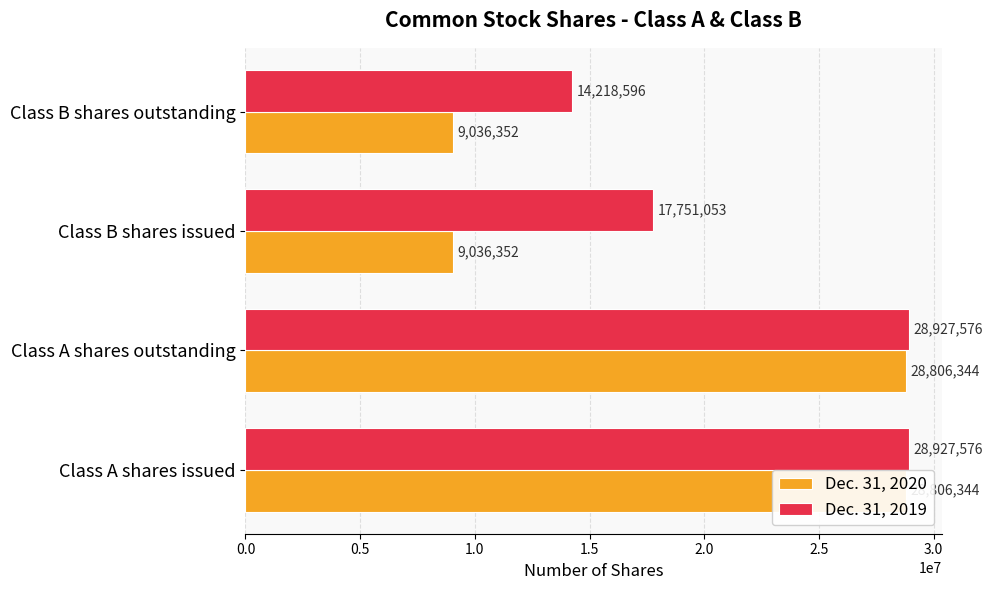

How many groups of bars are there?

4